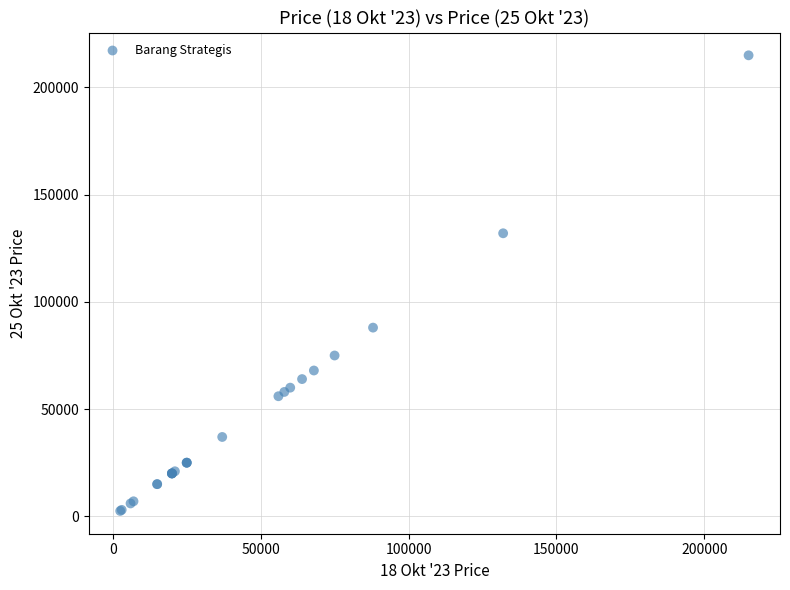

What Y value in the scatter plot is closest to 108750?

88000